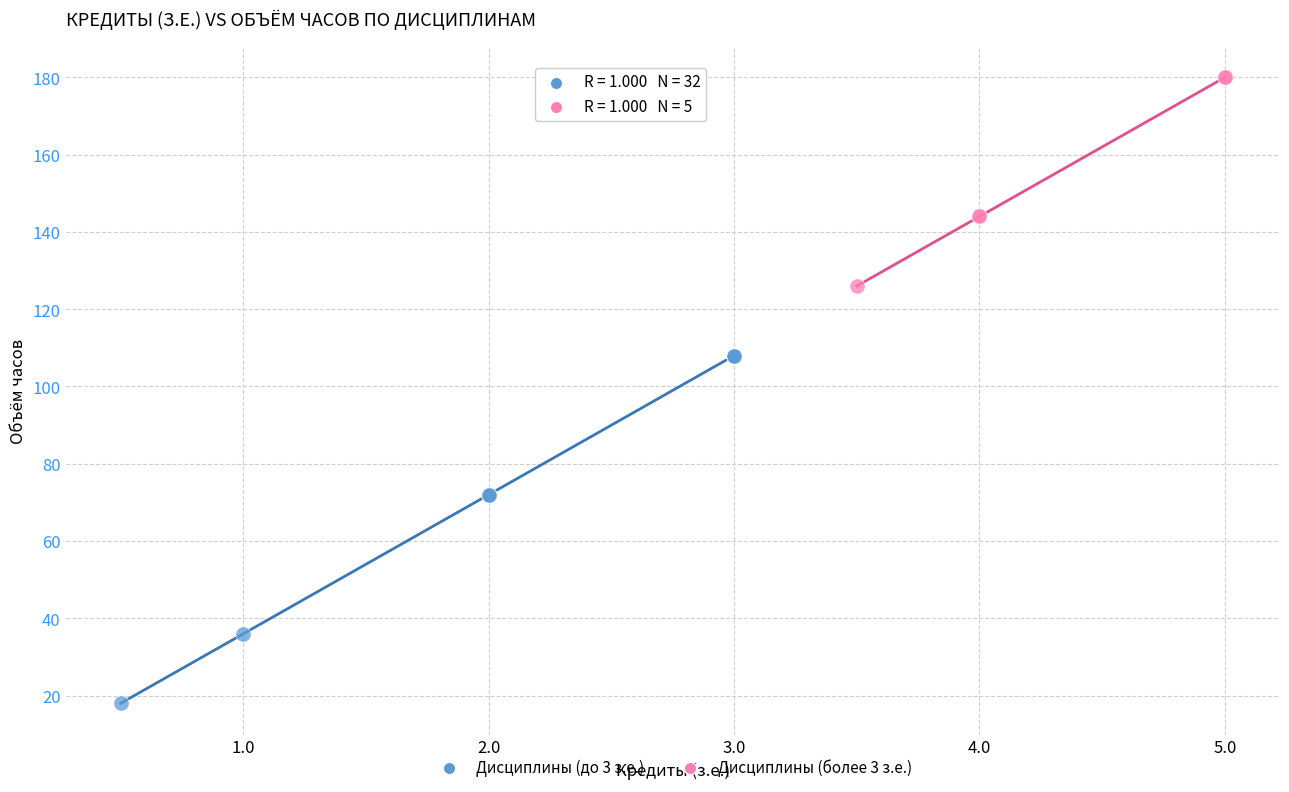

Which series has the largest Y range (max minus min)?

Дисциплины (до 3 з.е.)